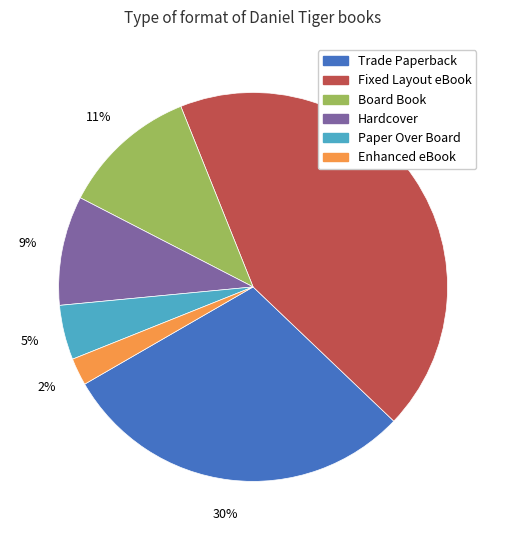

To the nearest percent, what is the difference between the largest and smallest slice percentages?

41%